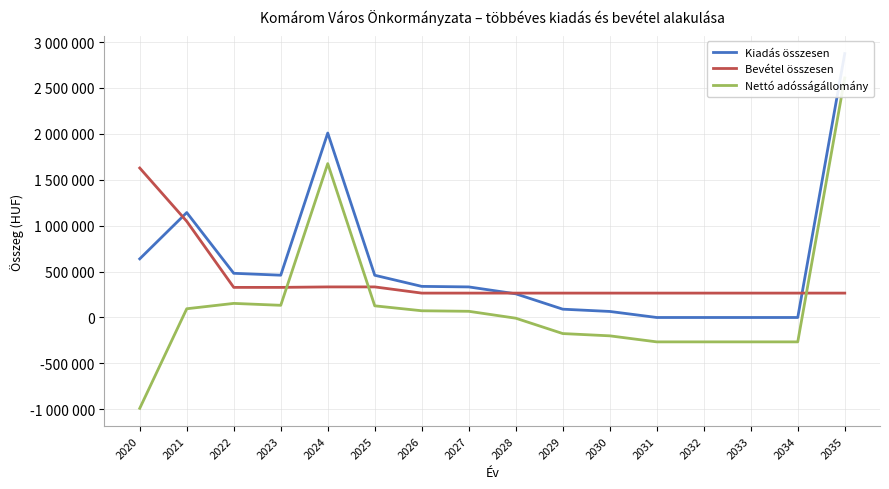

What is the sum of the Bevétel összesen values at 2021 and 2031?

1313270